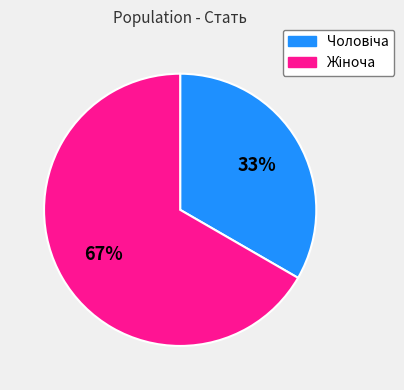

Is there a majority slice in this chart?

Yes